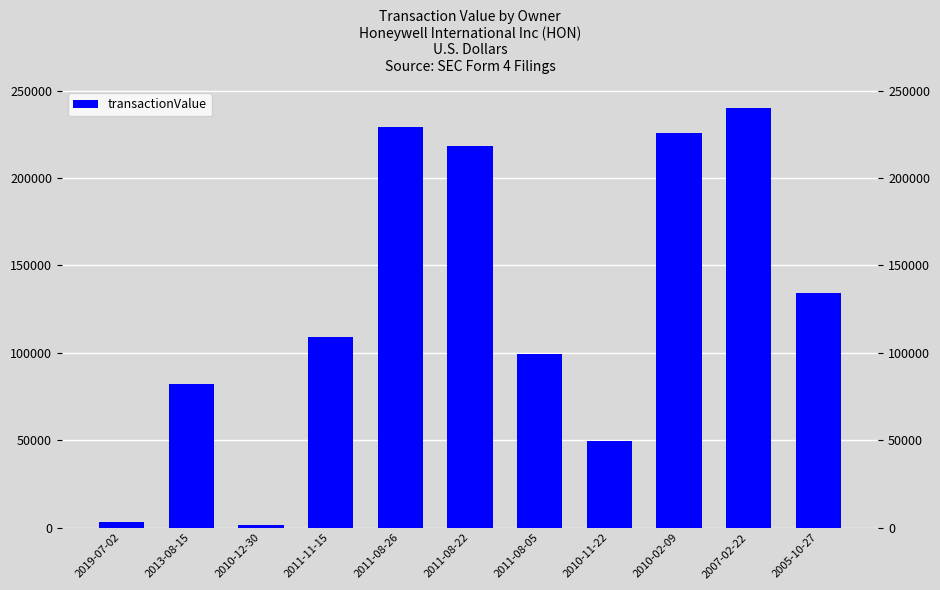

What is the sum of the values at 2005-10-27 and 2010-11-22?

183727